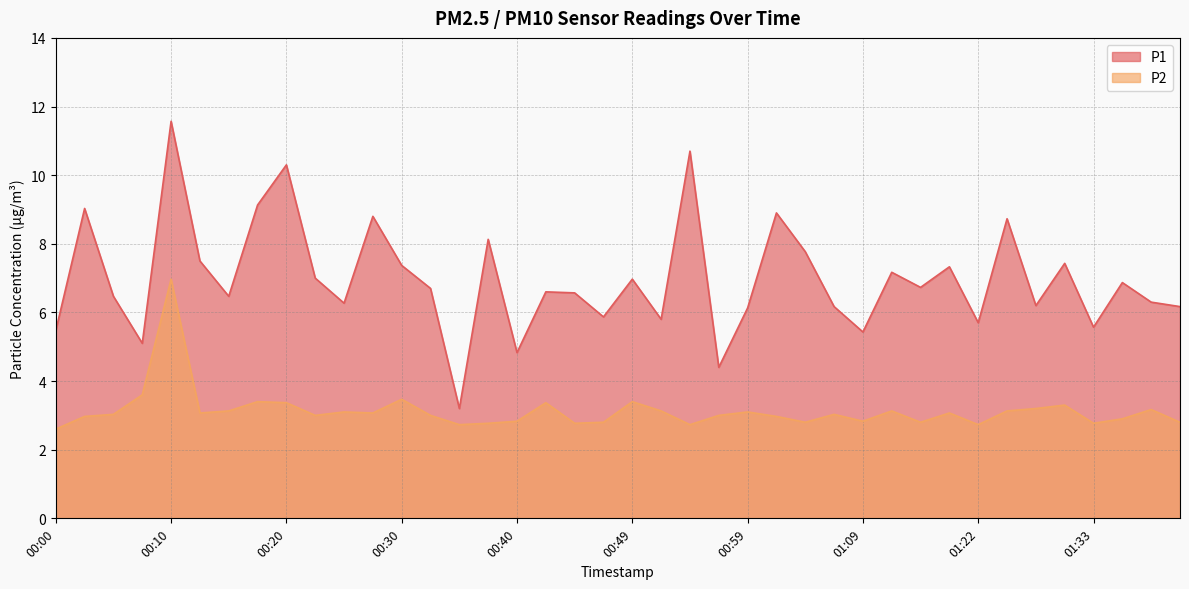

How many series are shown in this chart?

2